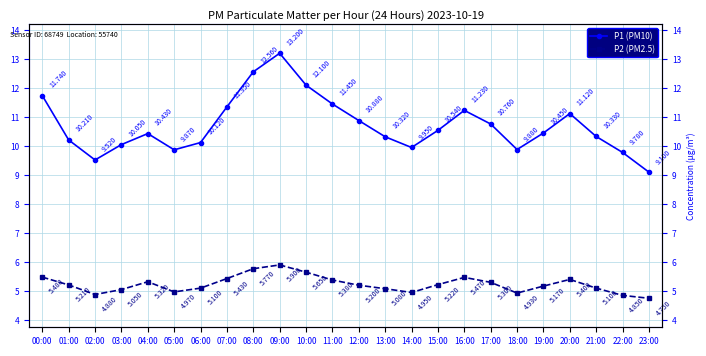

What is the lowest value of the P2 (PM2.5) series?

4.8